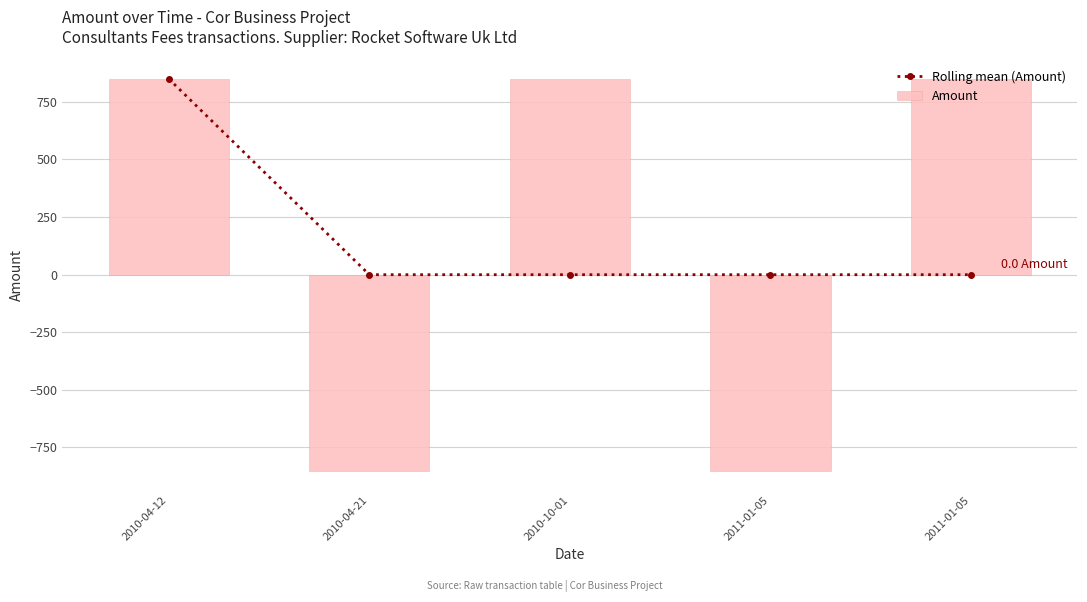

Count the number of data series in this chart.

2